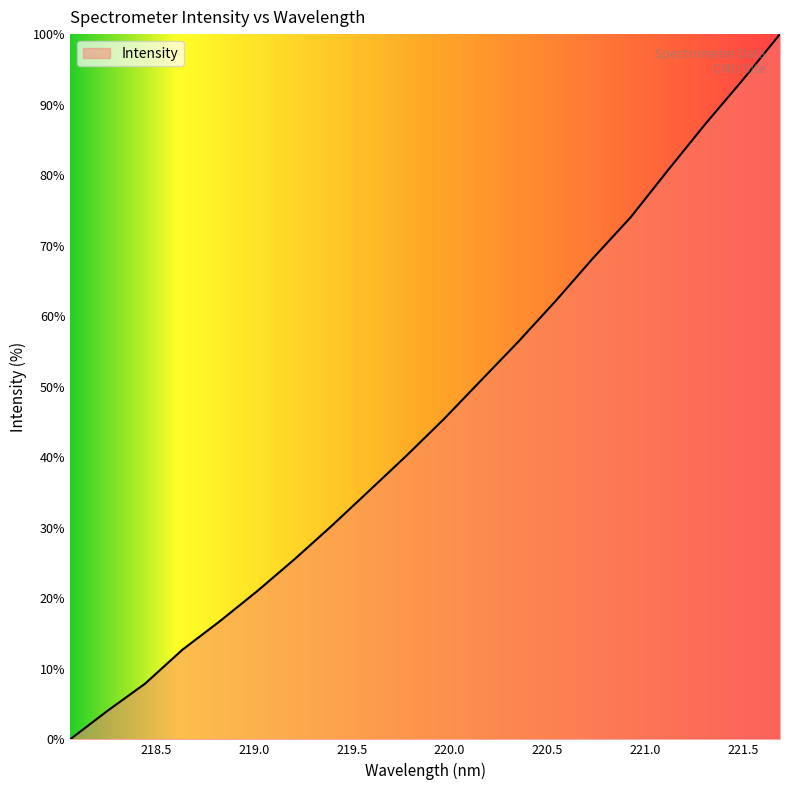

What is the maximum value shown in the chart?

100.0